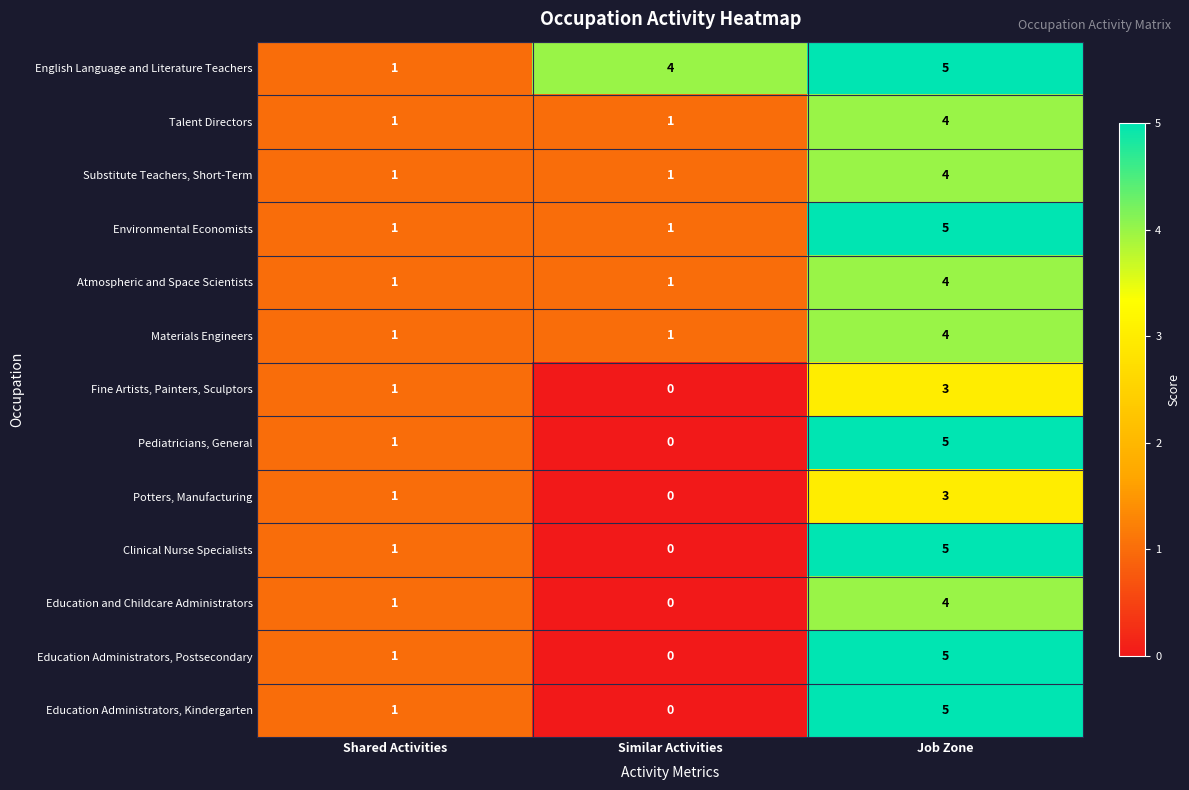

At which category does the chart reach its minimum across all series?

Similar Activities